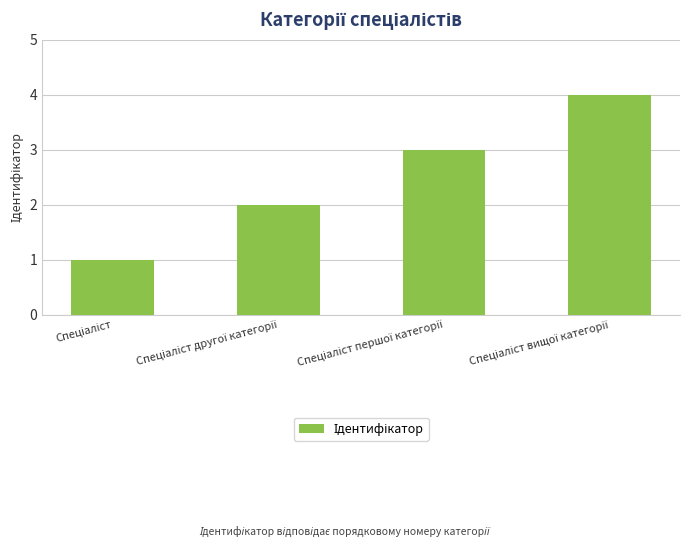

How many distinct data groups are displayed?

1